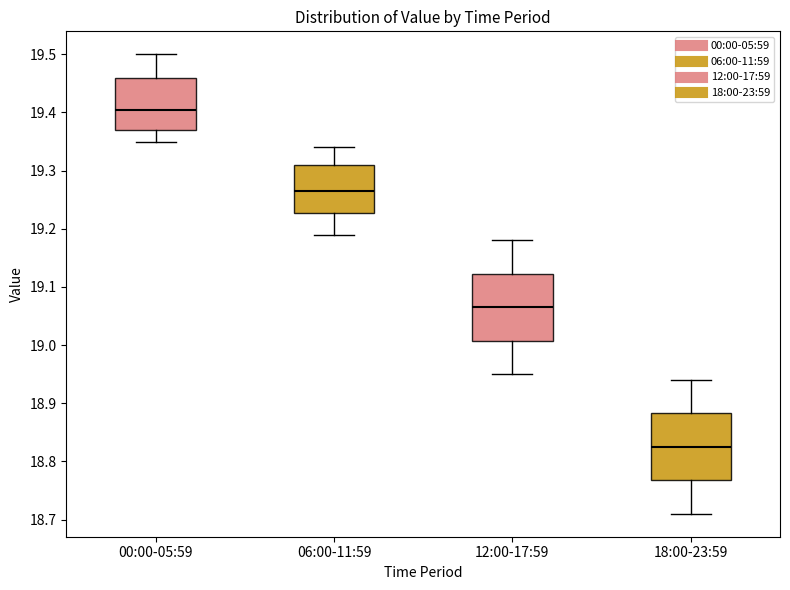

Which box's median line is the highest?

00:00-05:59